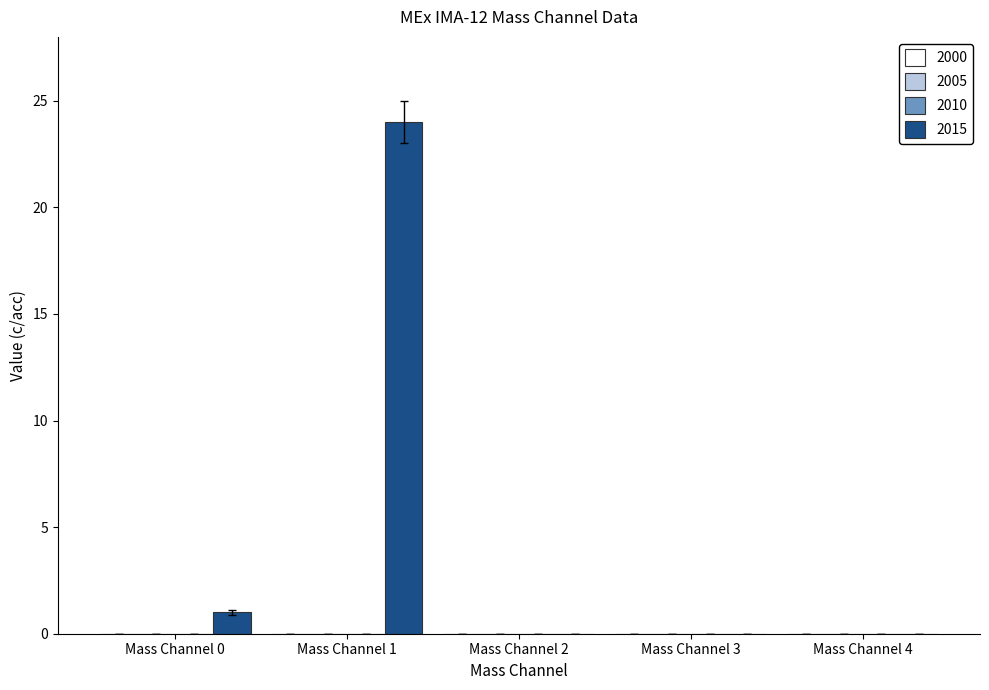

What is the sum of all values?

25